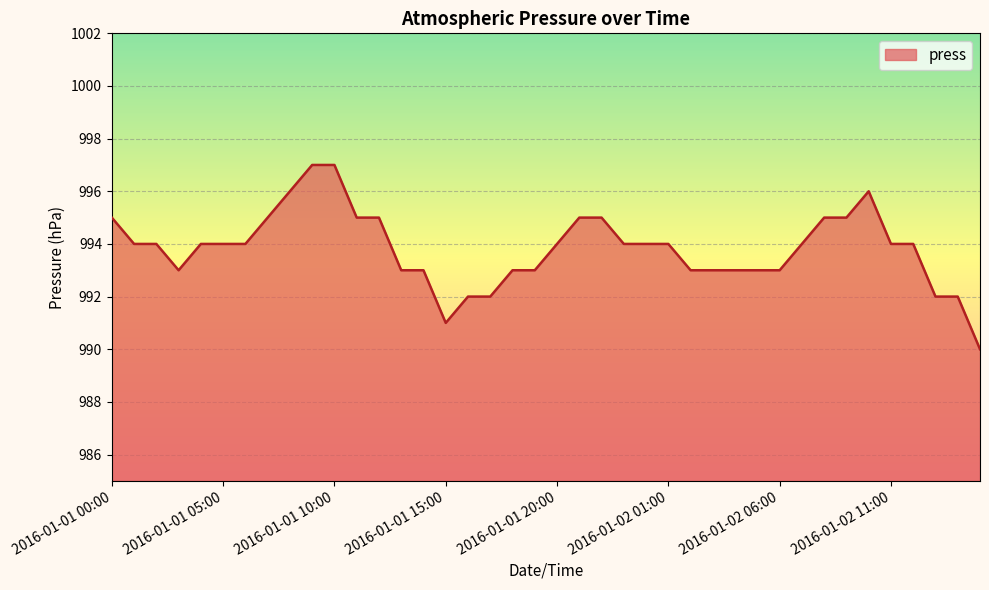

What is the smallest value displayed?

990